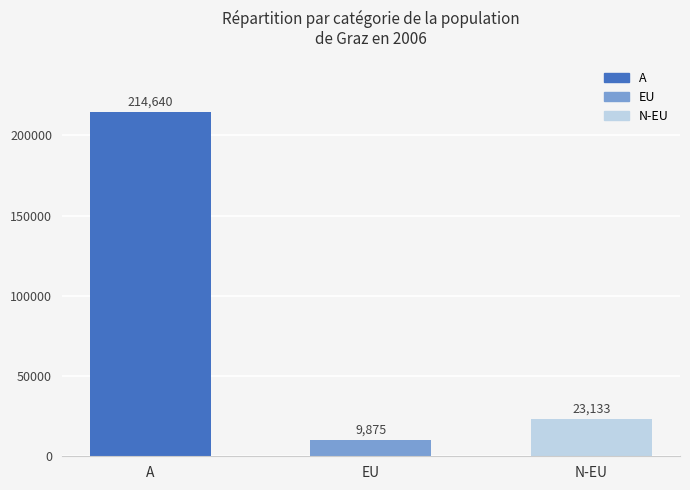

What position from the left is A?

1